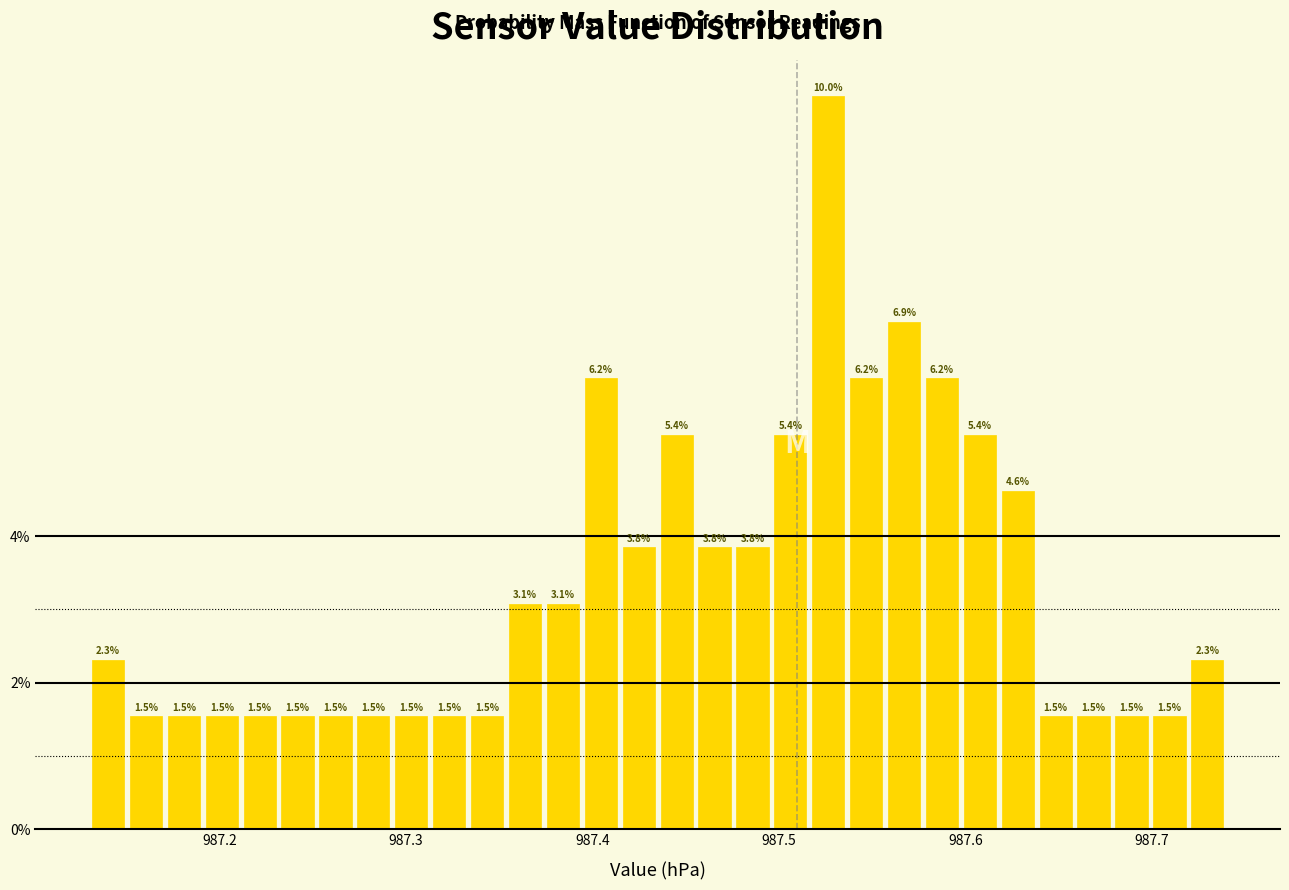

Read against the x-axis, roughly where is the centre of the tallest bar?

987.53